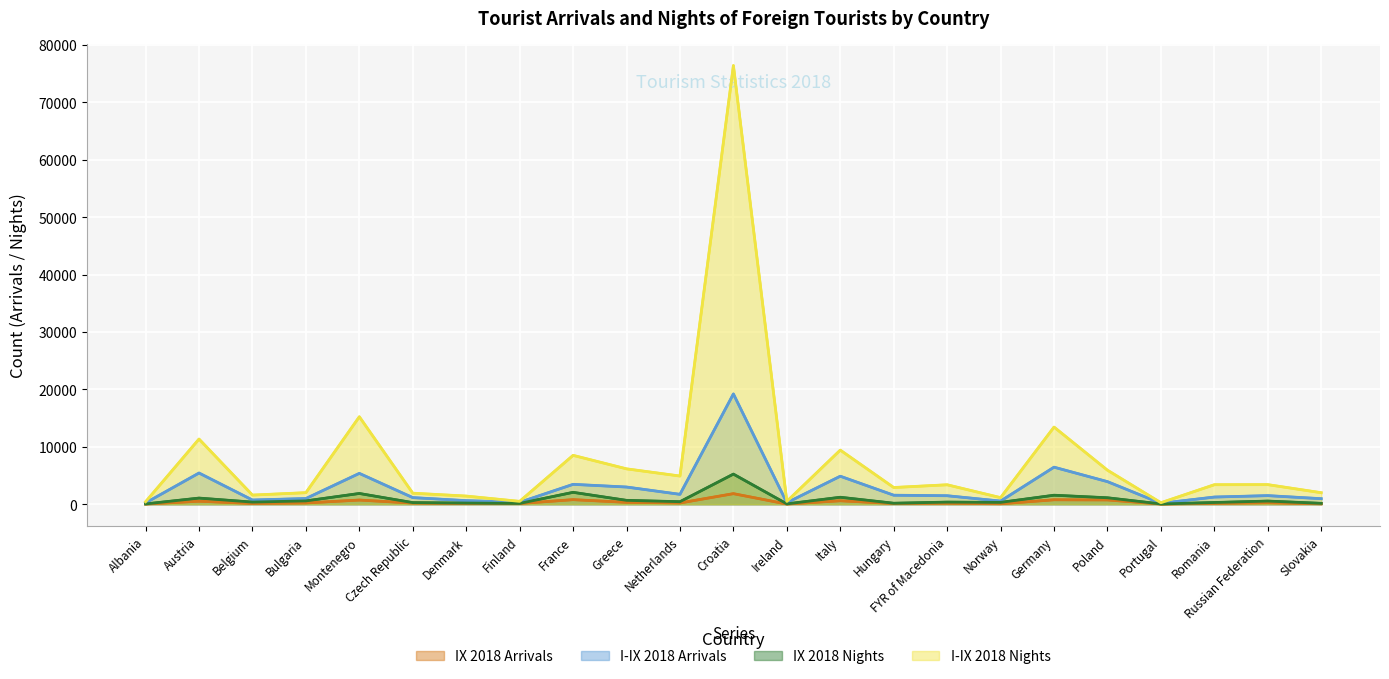

What is the greatest value displayed?

76424